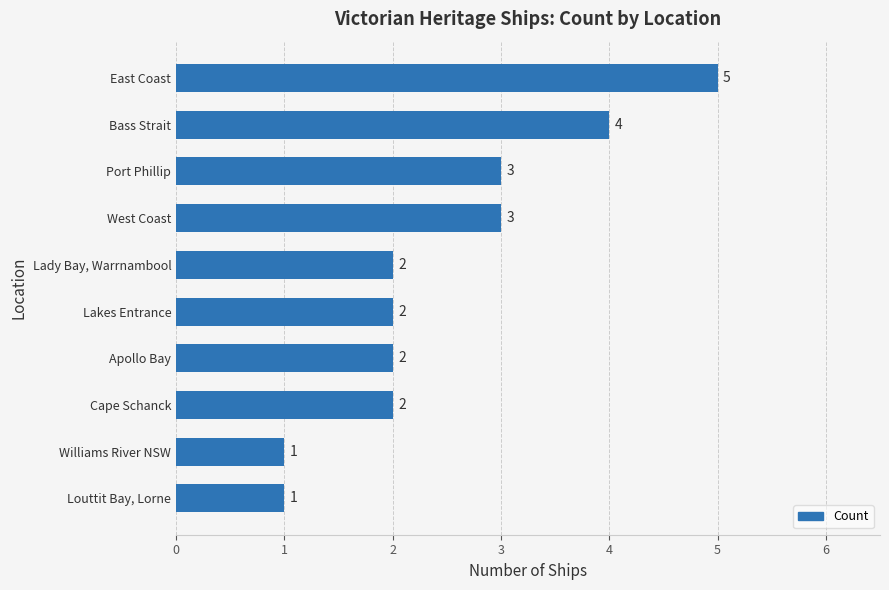

Are the bars grouped side by side (vs. stacked)?

No